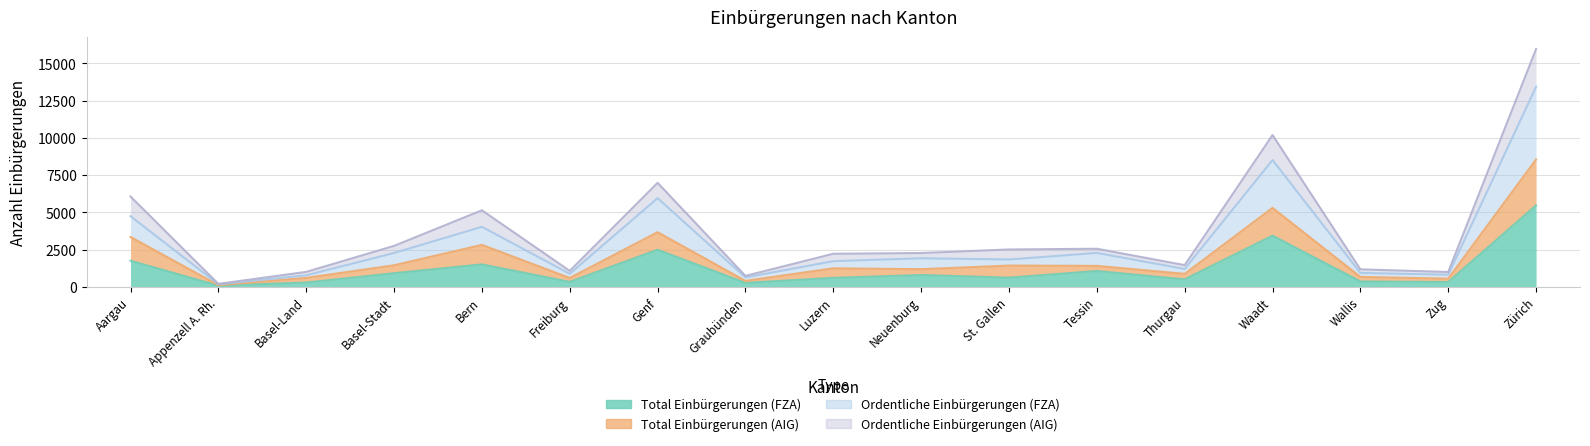

Which category has the highest value in the Ordentliche Einbürgerungen (AIG) series?

Zürich